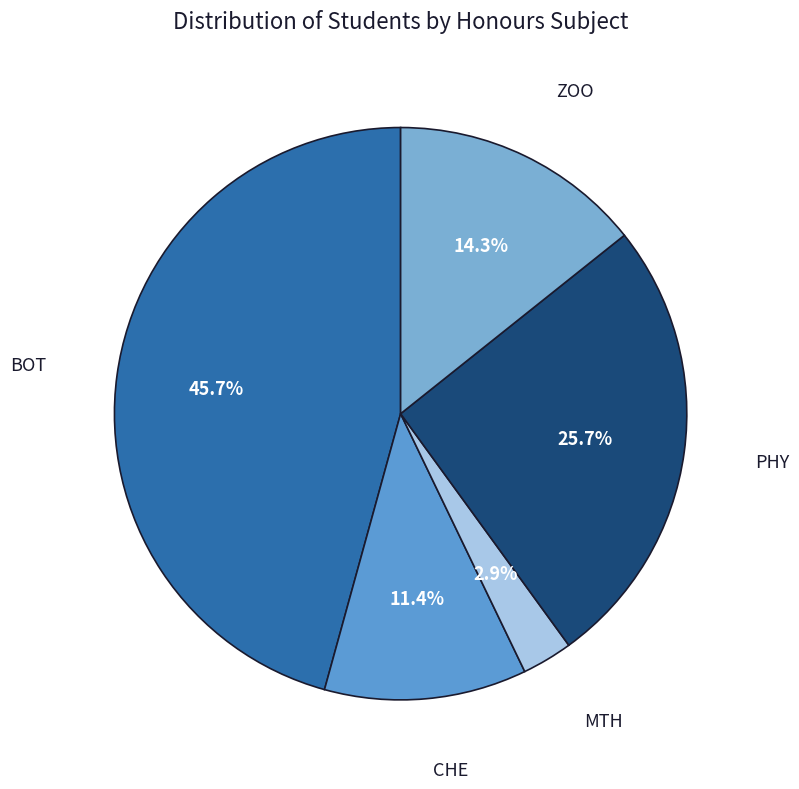

Count the number of slices in the pie.

5